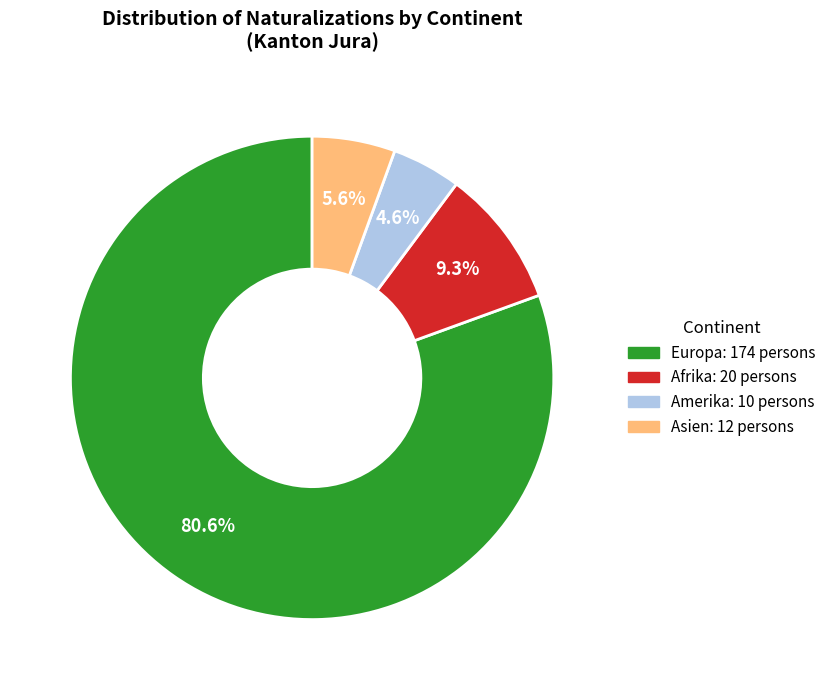

To the nearest percent, what is the average slice percentage?

25%